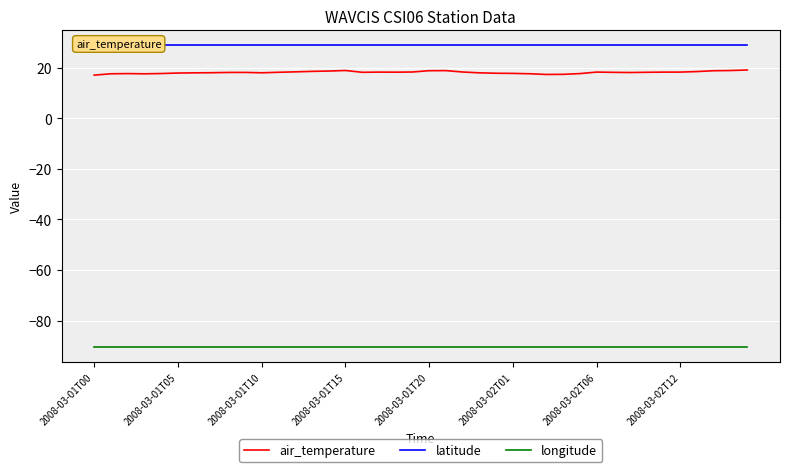

True or false: longitude and air_temperature cross at least once.

False